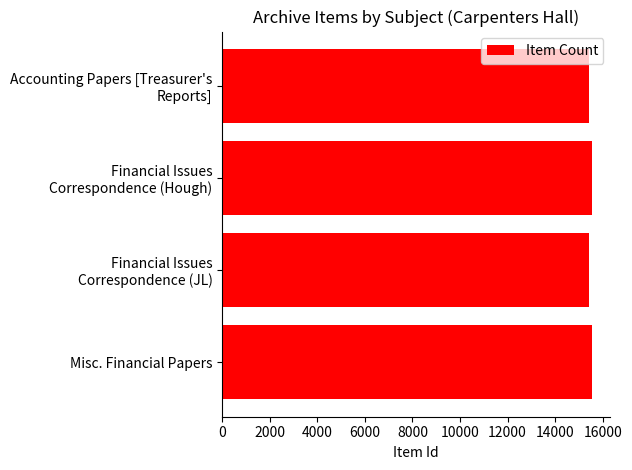

How many categories are shown in the chart?

4